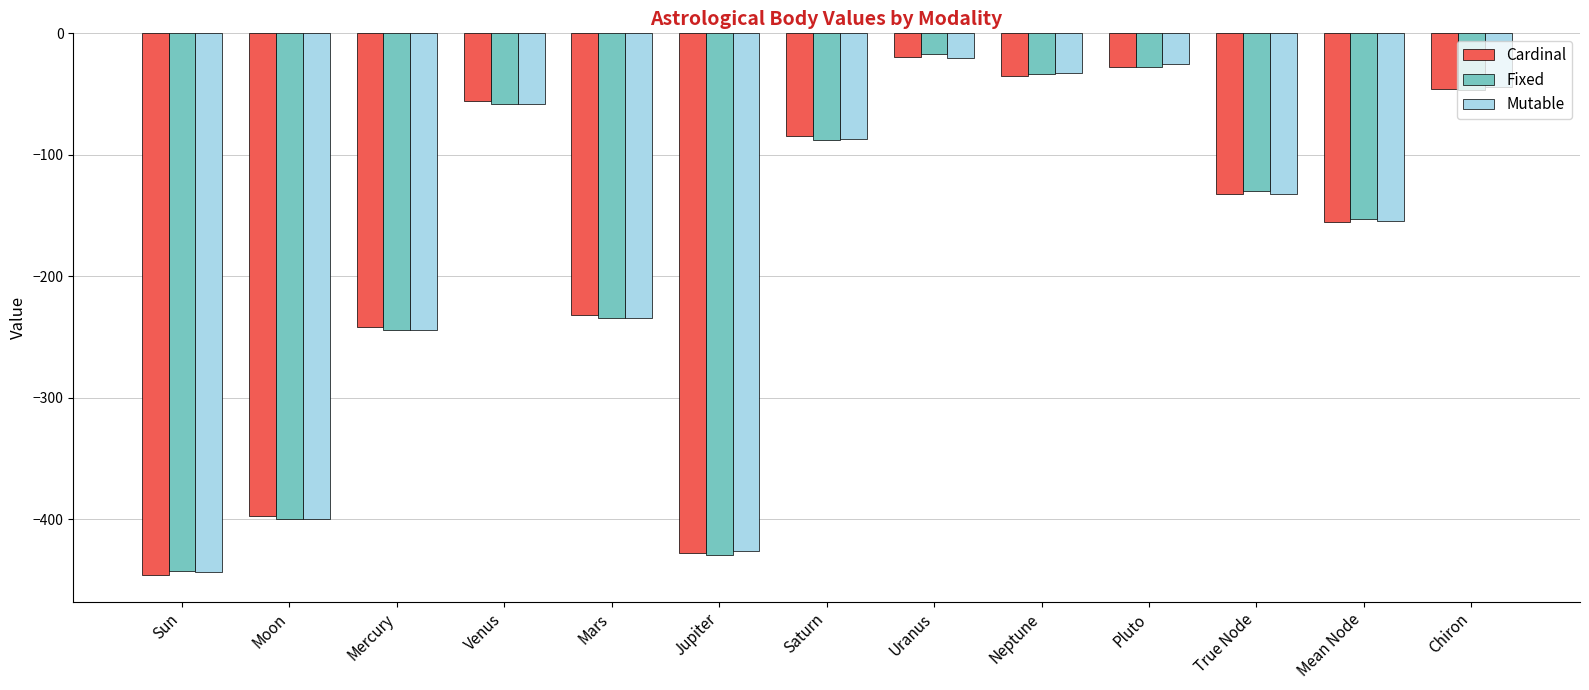

List the labels in order of Cardinal value, largest first.

Uranus, Pluto, Neptune, Chiron, Venus, Saturn, True Node, Mean Node, Mars, Mercury, Moon, Jupiter, Sun